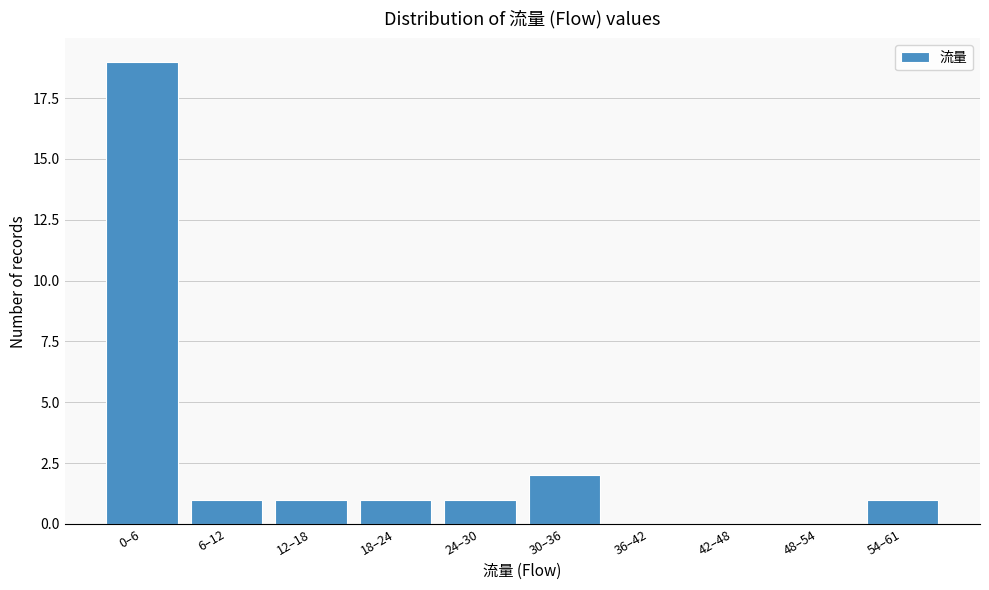

Reading right to left, extract all data points from this chart.

54–61=1	48–54=0	42–48=0	36–42=0	30–36=2	24–30=1	18–24=1	12–18=1	6–12=1	0–6=19